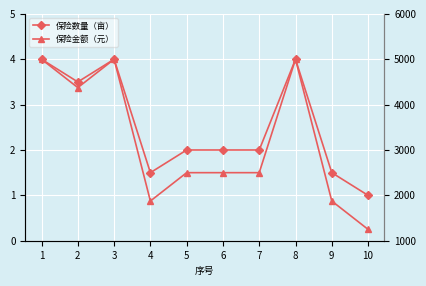

What are all the series names shown in the legend?

保险数量（亩）, 保险金额（元）